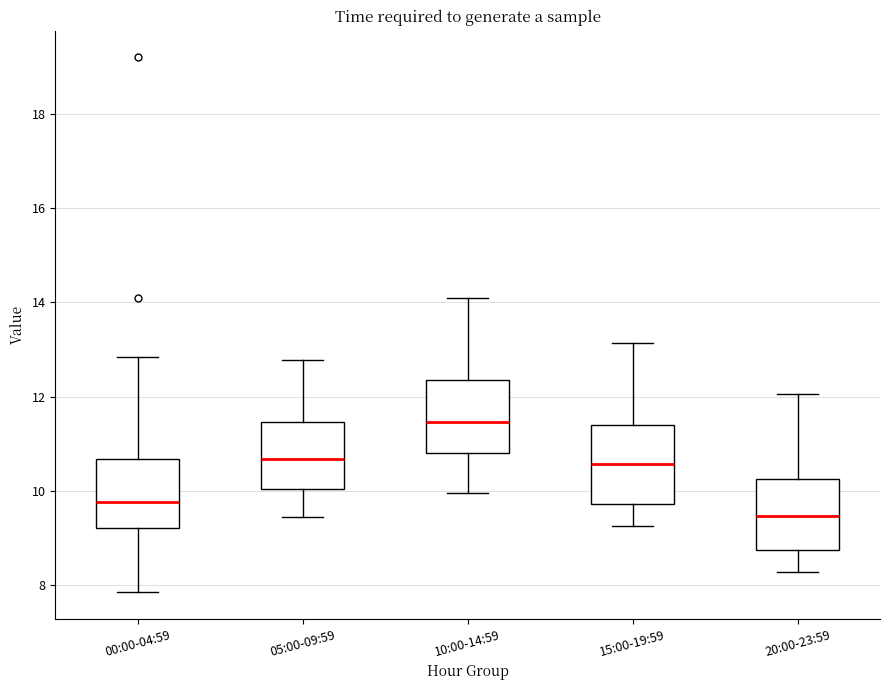

Reading left to right, transcribe this box plot: for each box, give where its median line is, the range the box spans, and where its two whiskers end, as read against the y-axis. The values are not printed on the chart, so give them approximately, as read against the axis.

00:00-04:59: median 9.8, box 9.2 to 10.6, whiskers 7.8 to 12.8
05:00-09:59: median 10.6, box 10.0 to 11.4, whiskers 9.4 to 12.8
10:00-14:59: median 11.4, box 10.8 to 12.4, whiskers 10.0 to 14.2
15:00-19:59: median 10.6, box 9.8 to 11.4, whiskers 9.2 to 13.2
20:00-23:59: median 9.4, box 8.8 to 10.2, whiskers 8.2 to 12.0